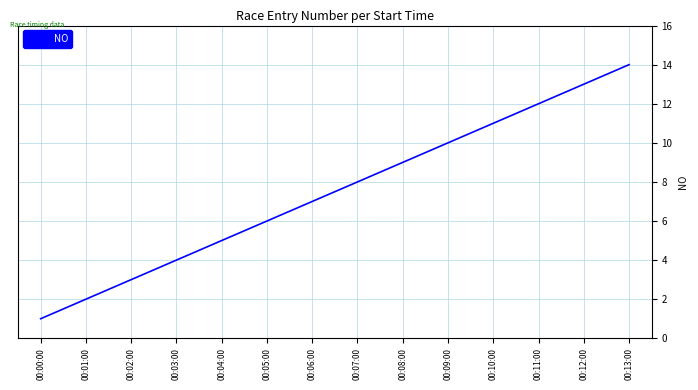

Reading right to left, what are all the values shown in this chart?

14	13	12	11	10	9	8	7	6	5	4	3	2	1